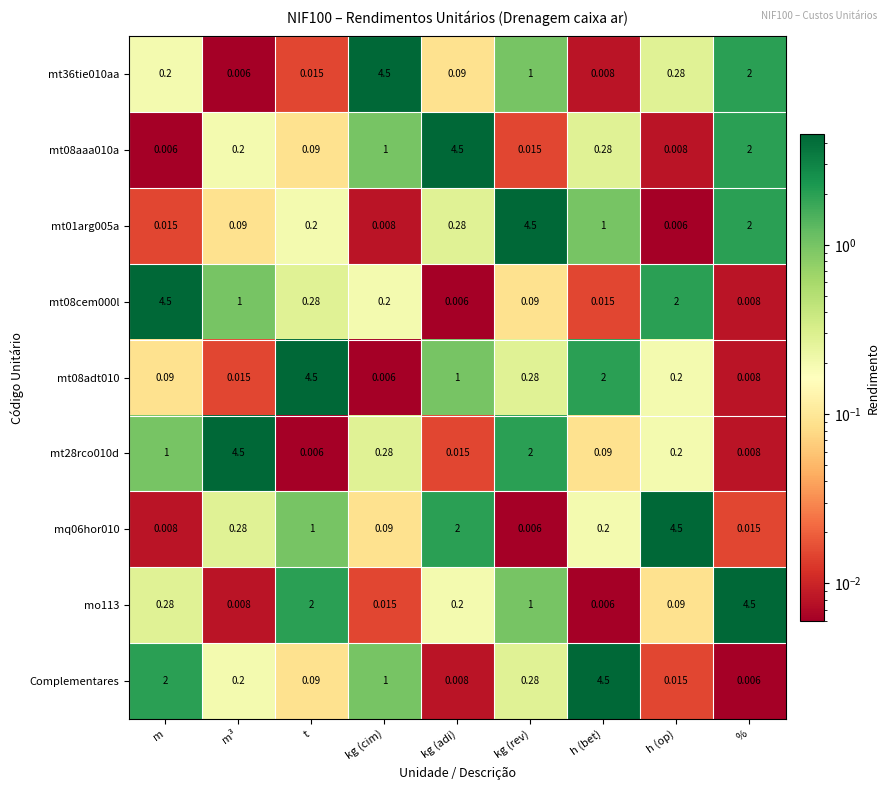

At which category is the sum across all series the highest?

%